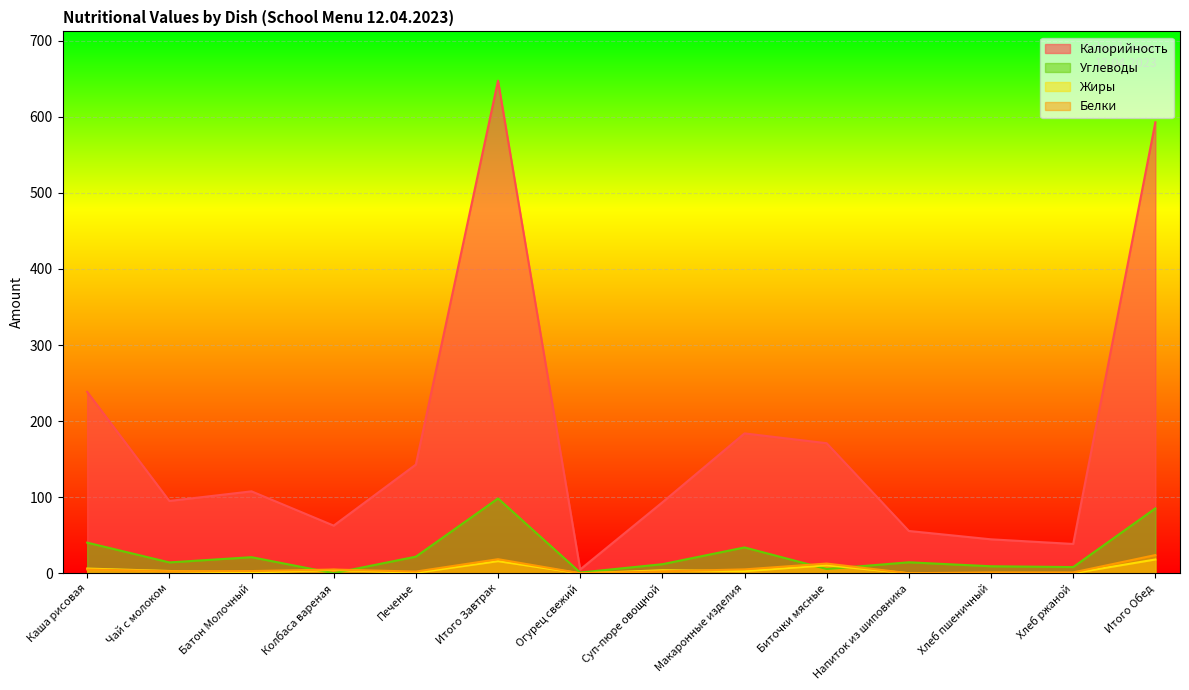

How many data points does each series have?

14